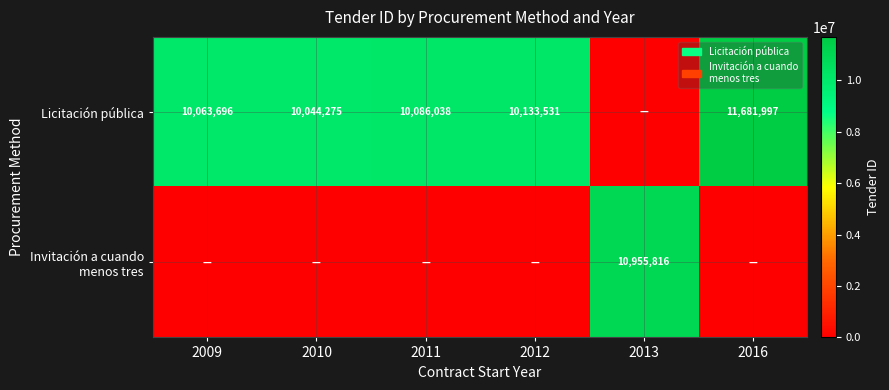

What is the sum of the Licitación pública values at 2012 and 2010?

20177806